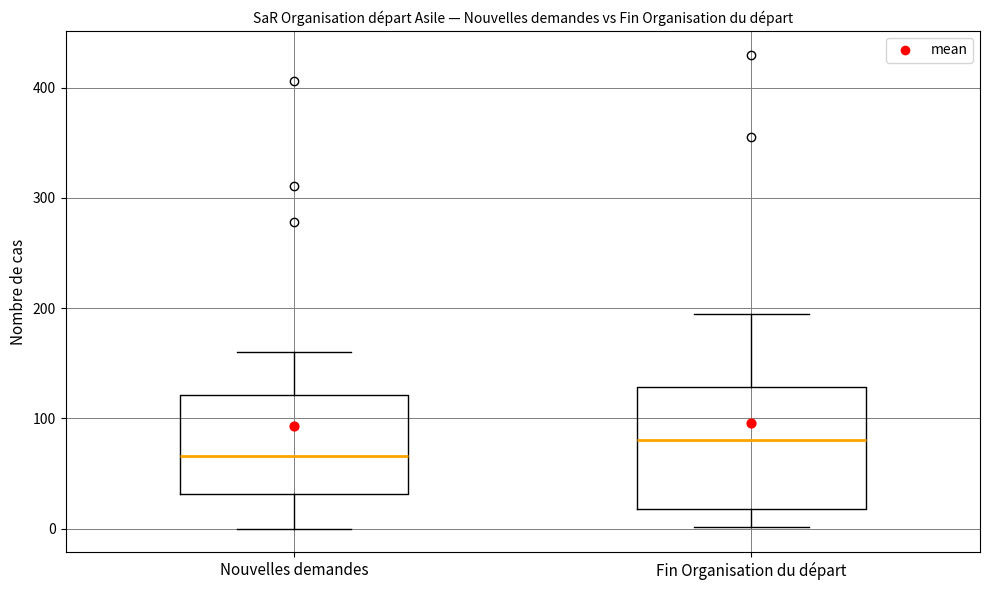

Which box has the highest median line?

Fin Organisation du départ